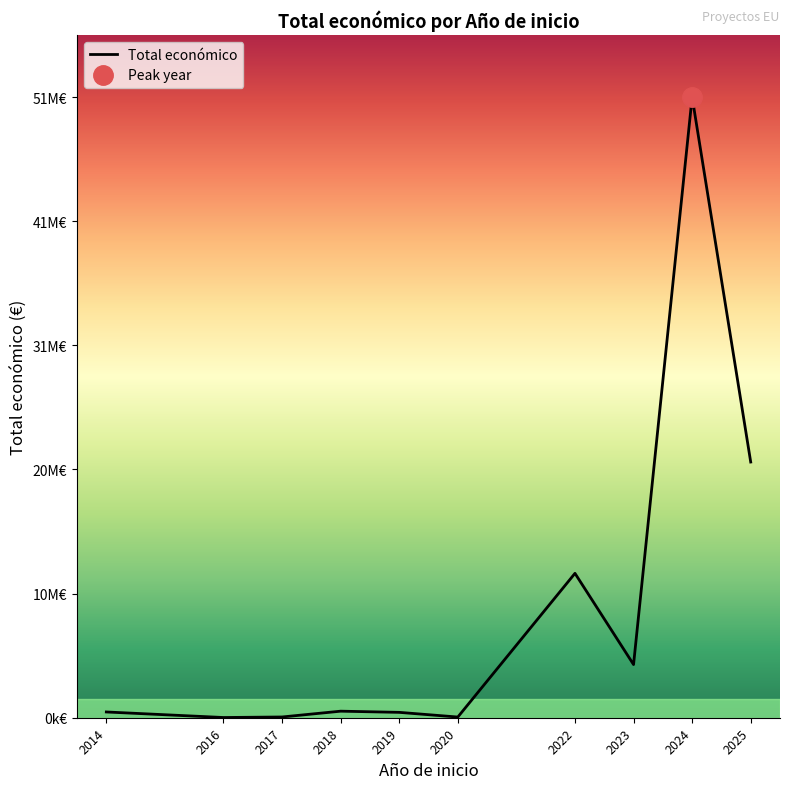

At which category does the data reach its first local valley?

2016